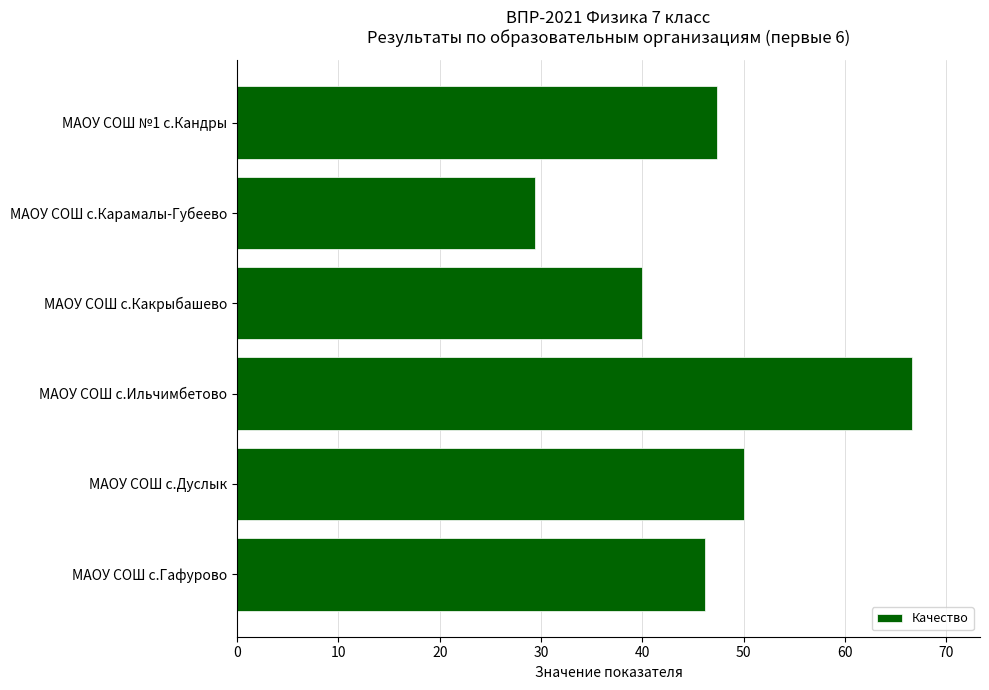

How many values are below 47?

3